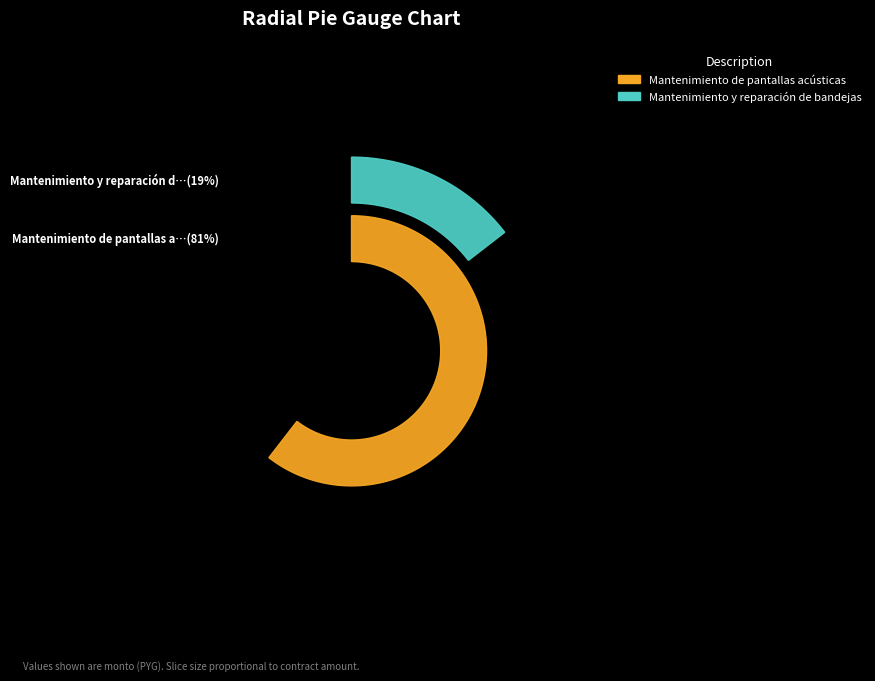

To the nearest percent, what percentage of the pie is Mantenimiento de pantallas acústicas?

81%